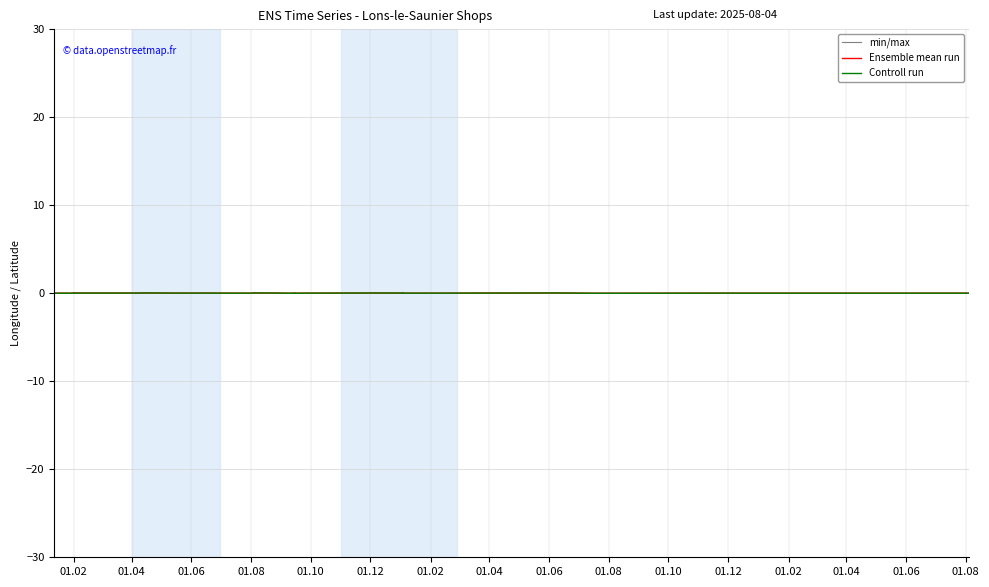

How many data points in min/max are above 0?

14